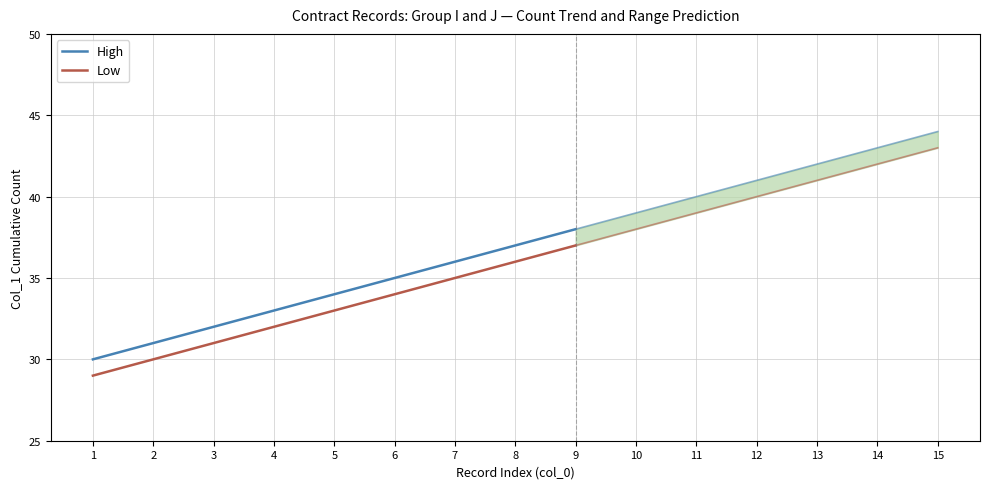

What is the value of the Low point at the 1st from the left?

29